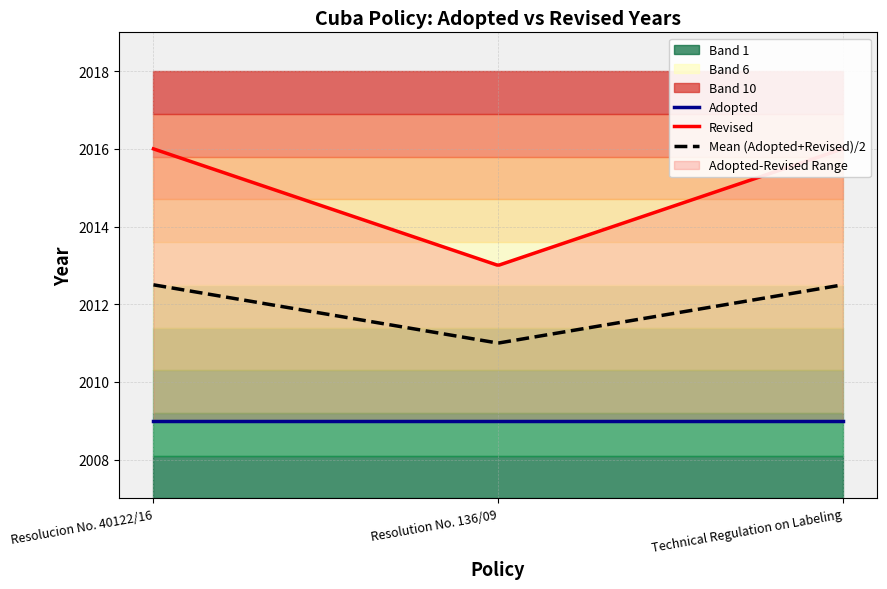

Does the chart have visible grid lines?

Yes